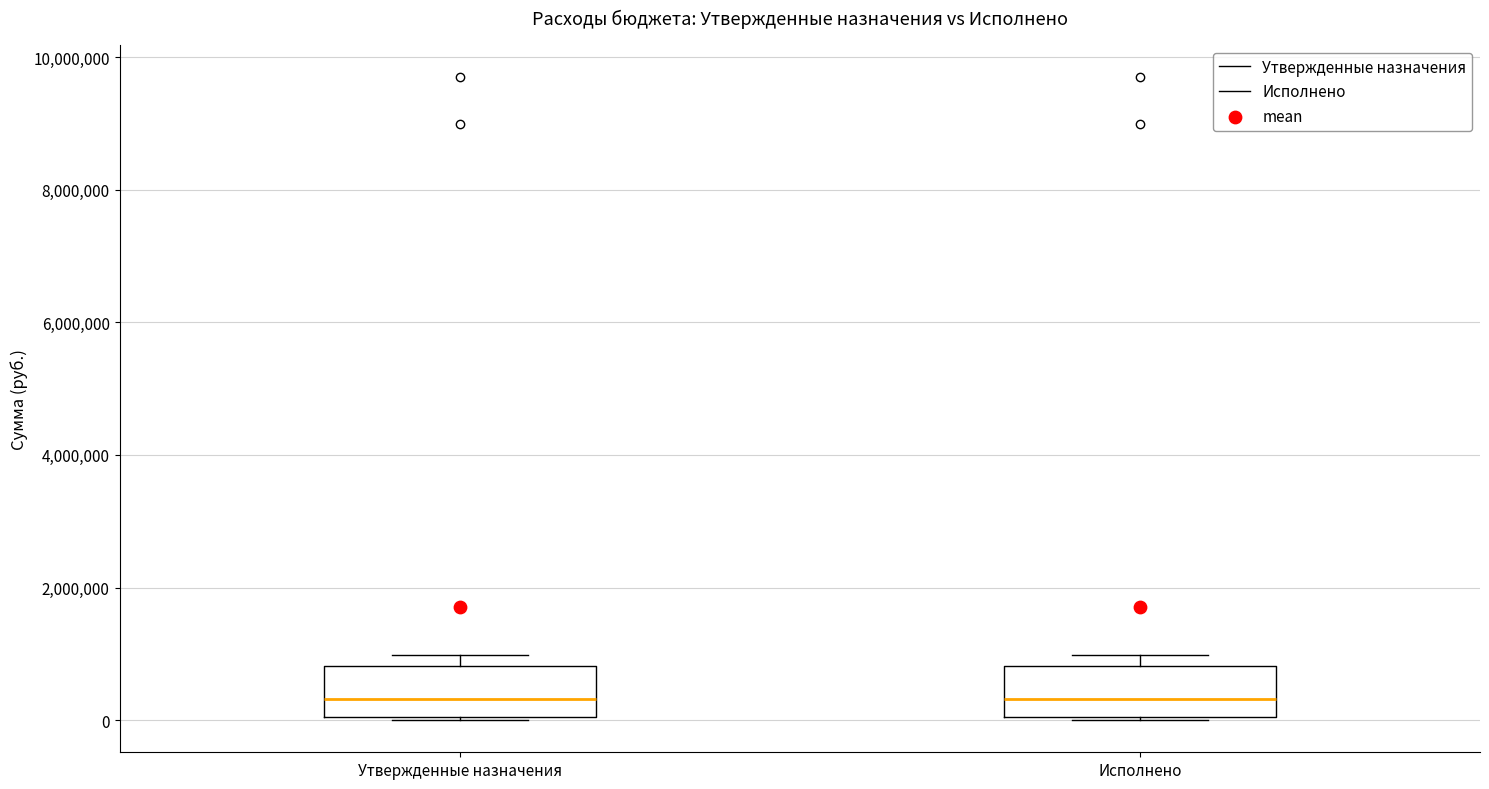

Reading left to right, read every box against the y-axis: the position of its median line, the range the box covers, and the ends of its whiskers. The values are not printed on the chart, so give them approximately, as read against the axis.

Утвержденные назначения: median 400000, box 0 to 800000, whiskers 0 to 1000000
Исполнено: median 400000, box 0 to 800000, whiskers 0 to 1000000